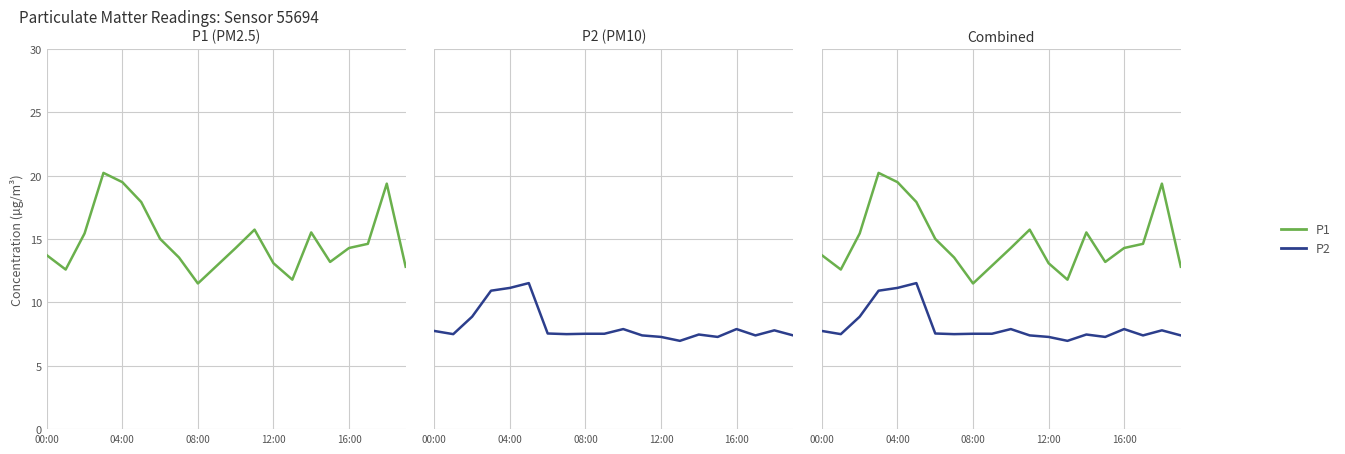

True or false: P1 and P2 intersect in this chart.

False